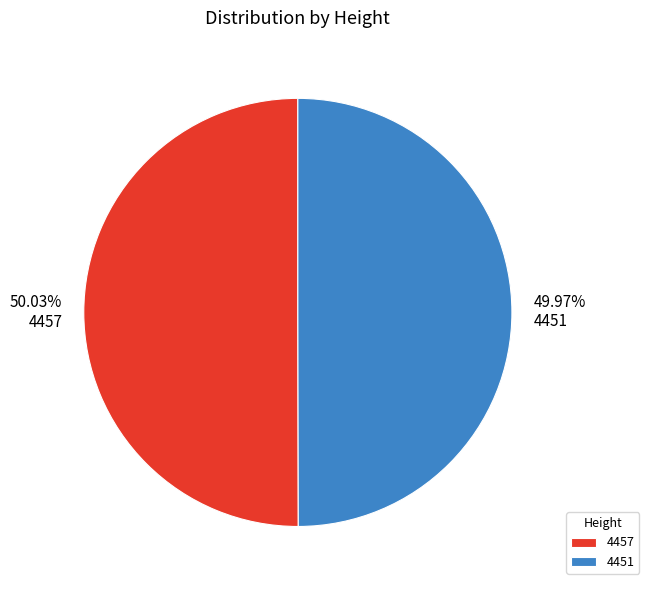

Approximately how many times larger is the value at 4457 compared to 4451?

1.0